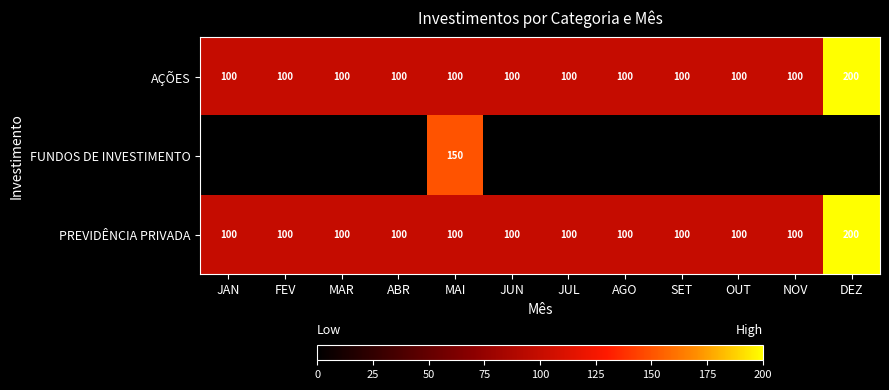

True or false: PREVIDÊNCIA PRIVADA has a value of 146 at MAI.

False